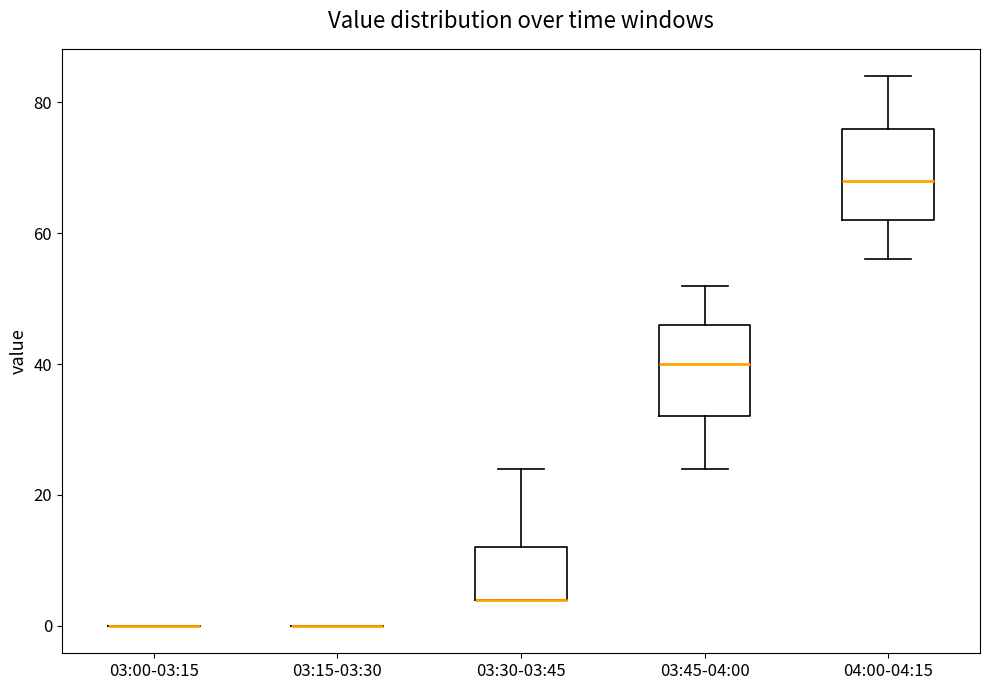

Where is the lower edge of the box for 03:30-03:45 on the y-axis? The values are not printed on the chart, so give them approximately, as read against the axis.

4